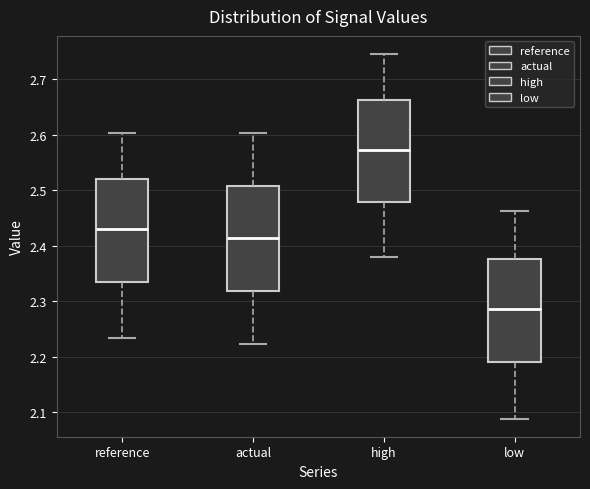

Where does the lower whisker of the box for high end on the y-axis? The values are not printed on the chart, so give them approximately, as read against the axis.

2.38